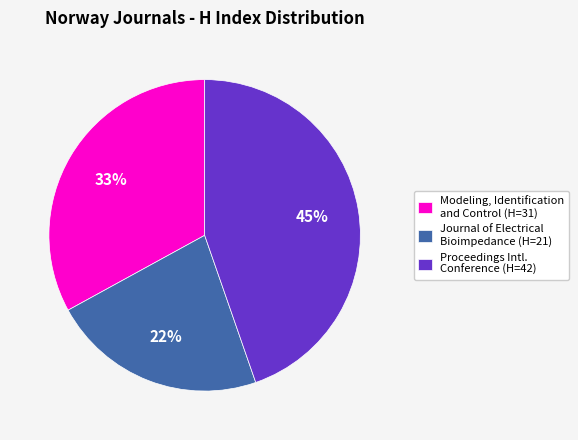

To the nearest percent, what percentage of the pie is Proceedings Intl. Conference (H=42)?

45%